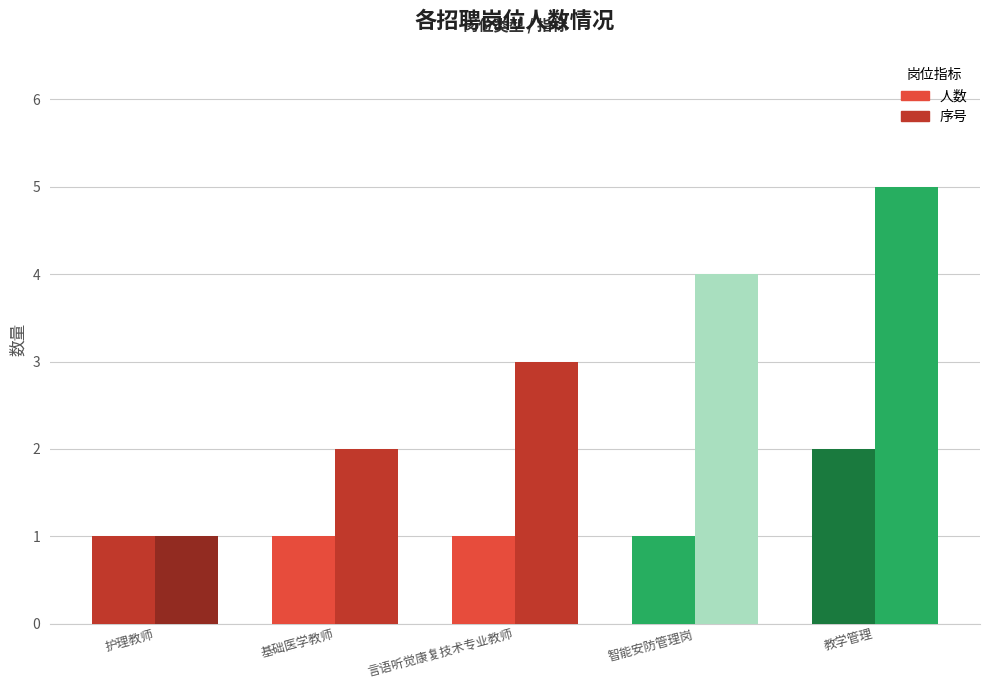

Are the bars grouped side by side (vs. stacked)?

Yes